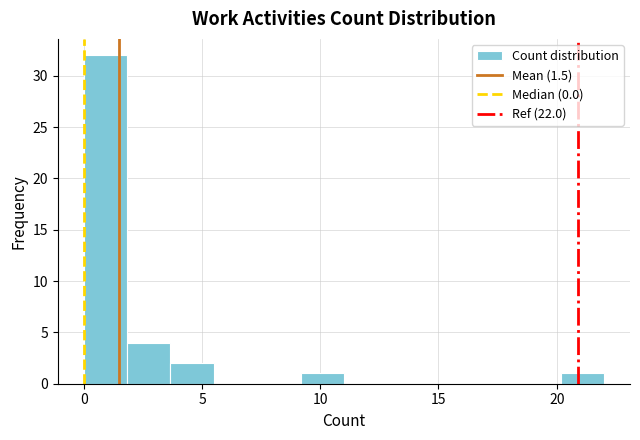

Read against the x-axis, roughly where is the centre of the tallest bar?

1.0